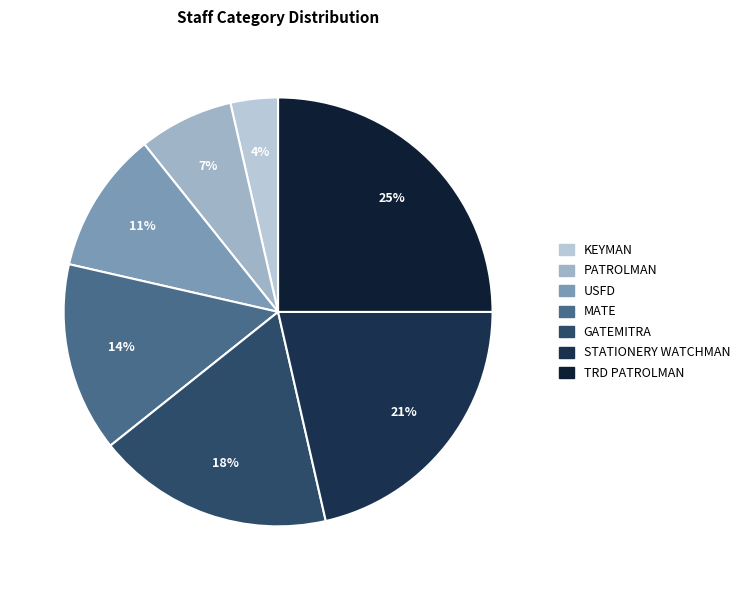

To the nearest percent, what is the difference between the GATEMITRA and KEYMAN slice percentages?

14%